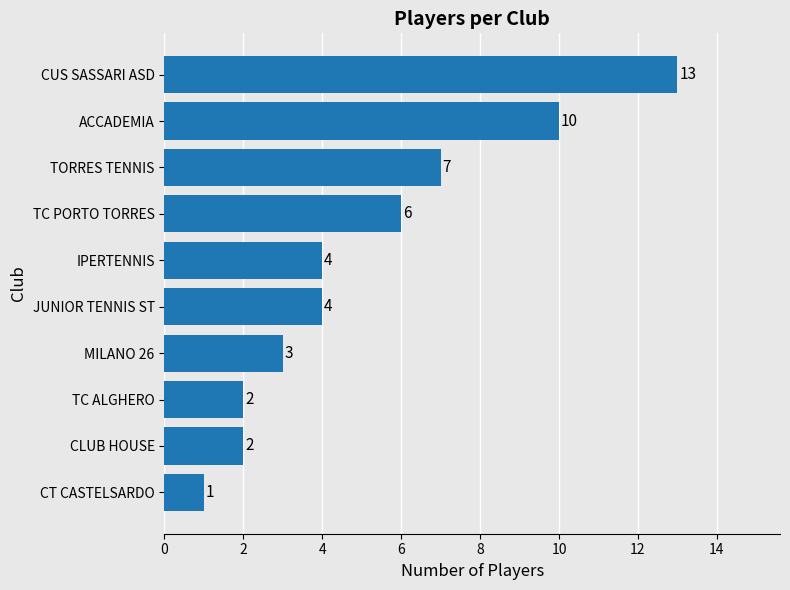

What is the ratio of the value at CUS SASSARI ASD to the value at TC ALGHERO?

6.5